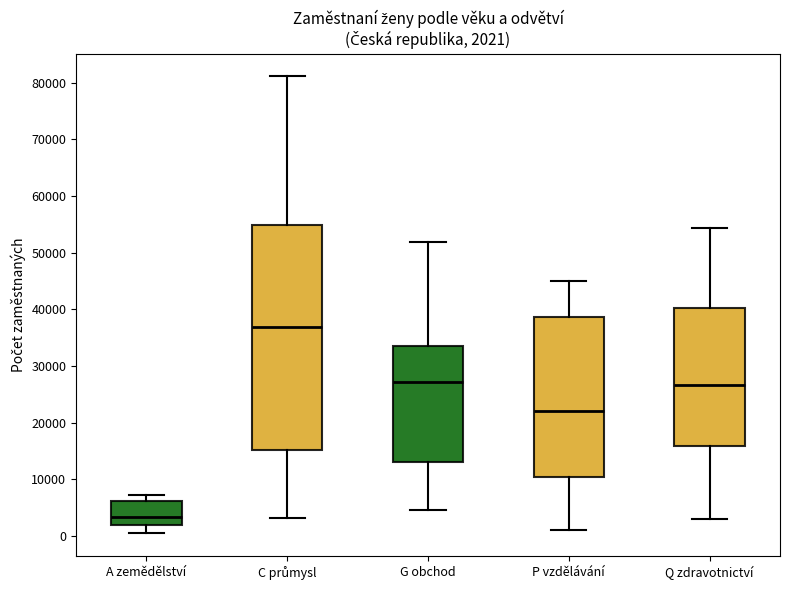

Which box's median line is the highest?

C průmysl